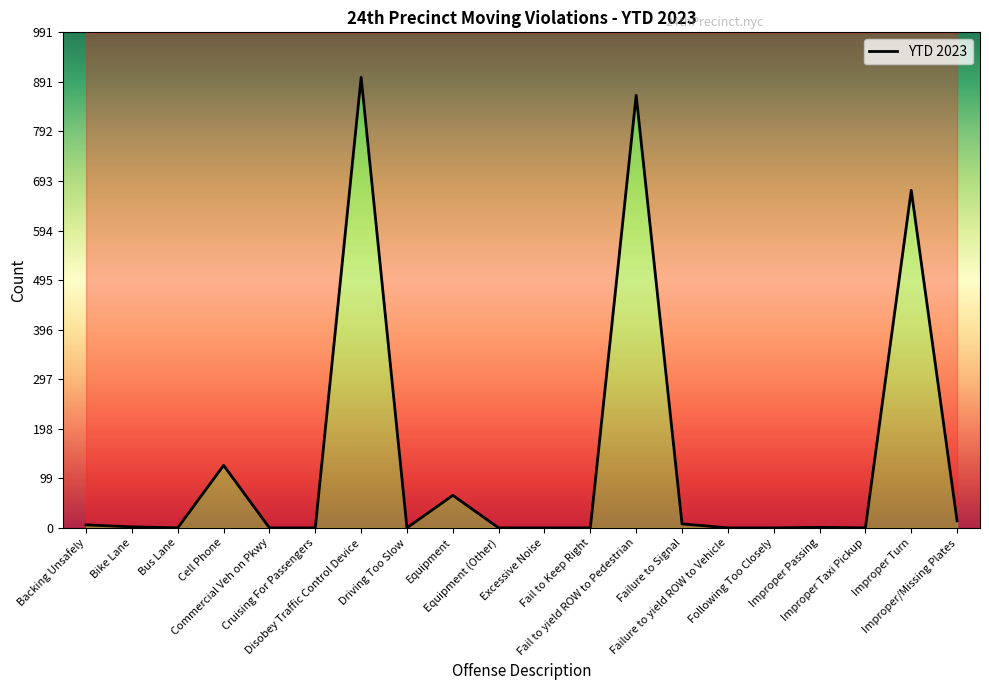

How many points are higher than both their immediate neighbors (excluding endpoints)?

6